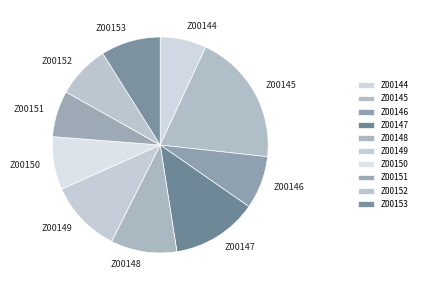

True or false: Z00149 accounts for 11% of the total.

True